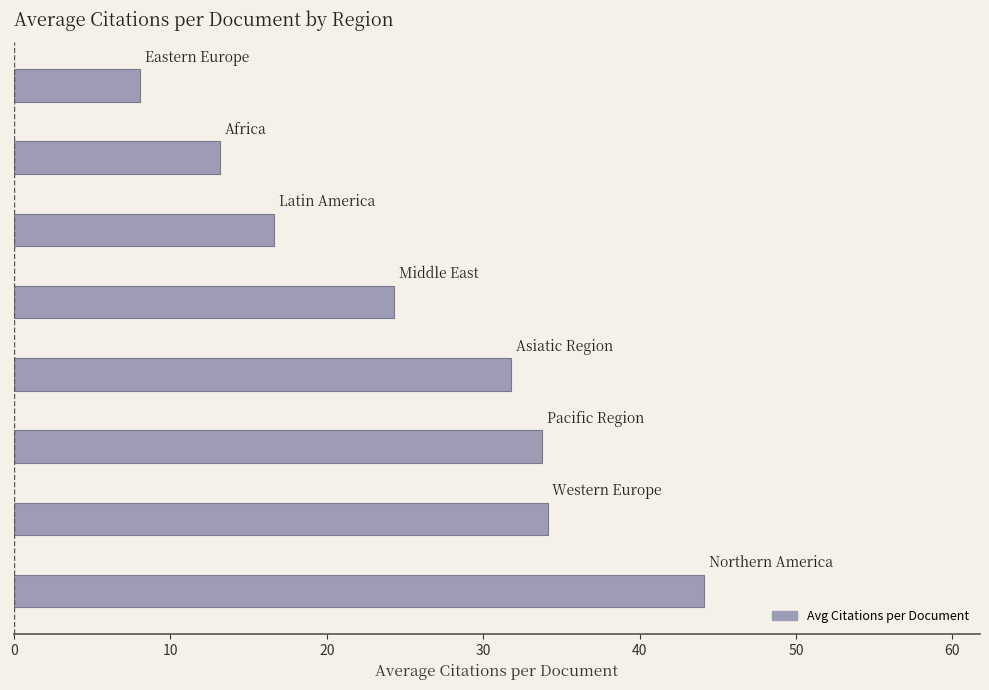

What is the sum of all values?

206.0